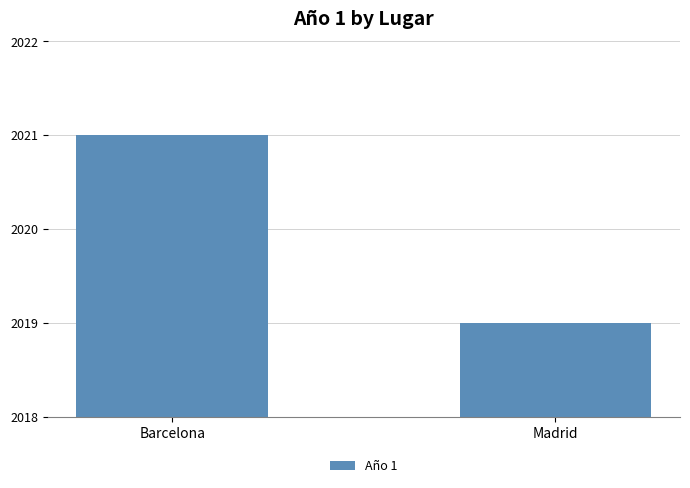

Rank the categories by value from highest to lowest.

Barcelona, Madrid